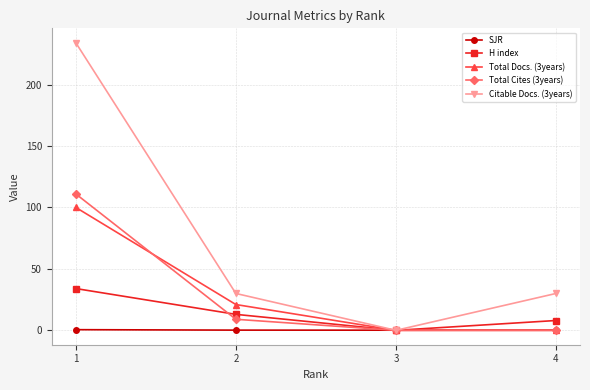

List the series in order of their peak value, lowest first.

SJR, H index, Total Docs. (3years), Total Cites (3years), Citable Docs. (3years)